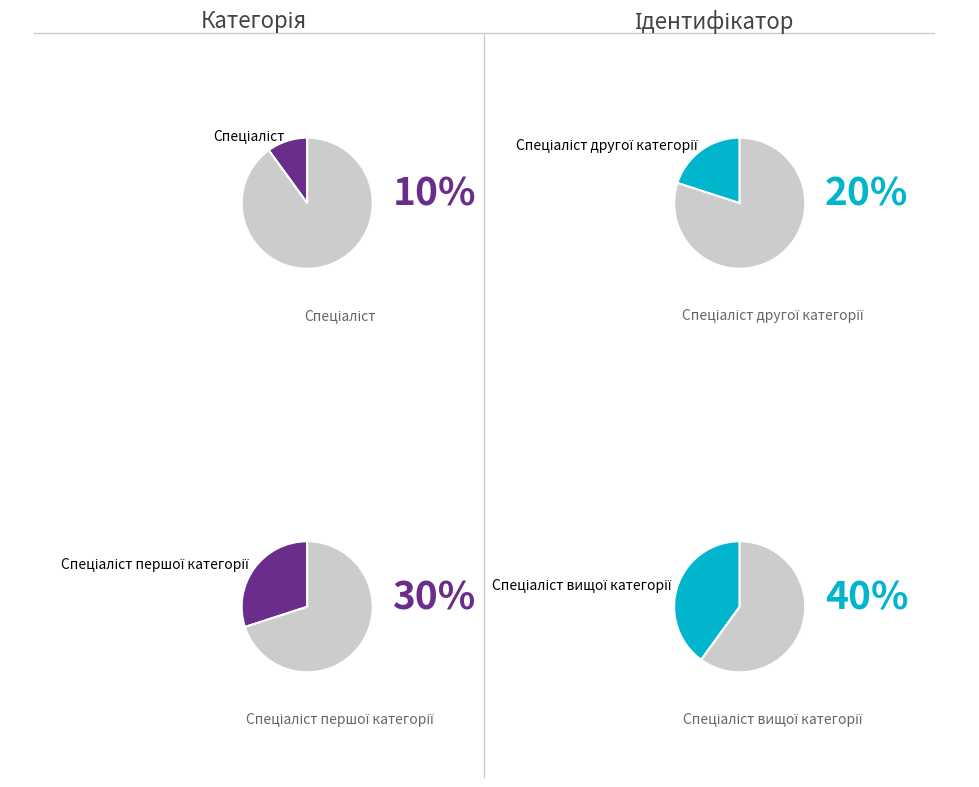

To the nearest percent, what is the combined percentage of Спеціаліст другої категорії and Спеціаліст першої категорії?

50%